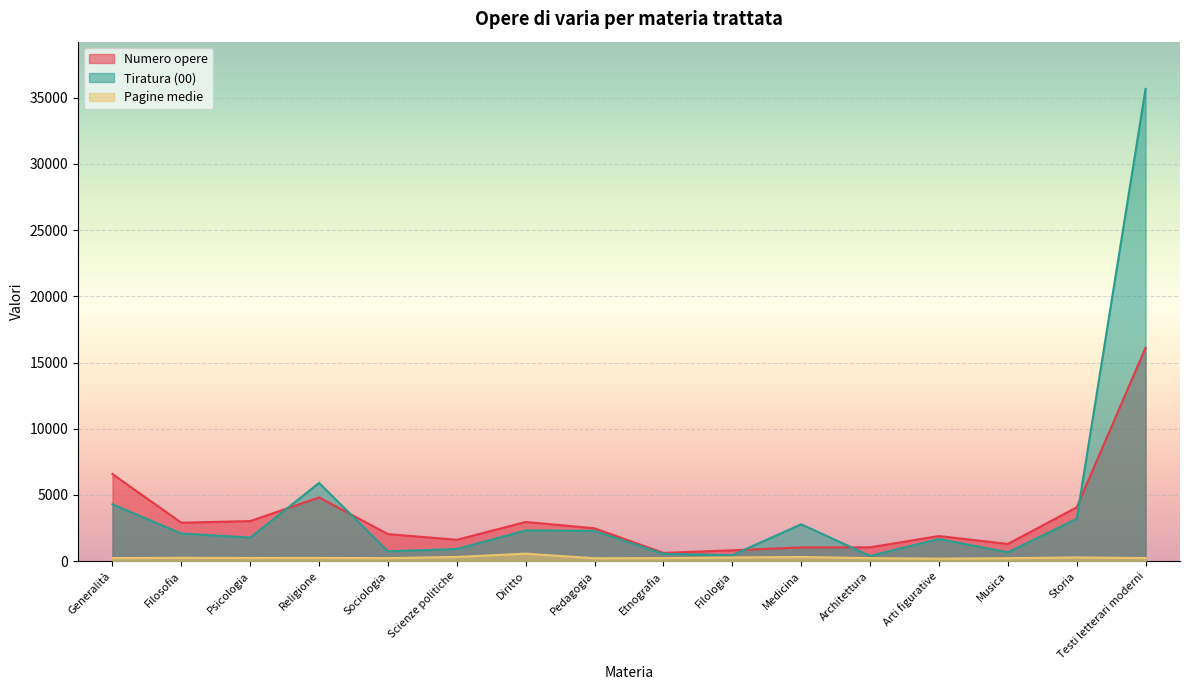

The Tiratura (00) series shows 550 at Etnografia. True or false?

True